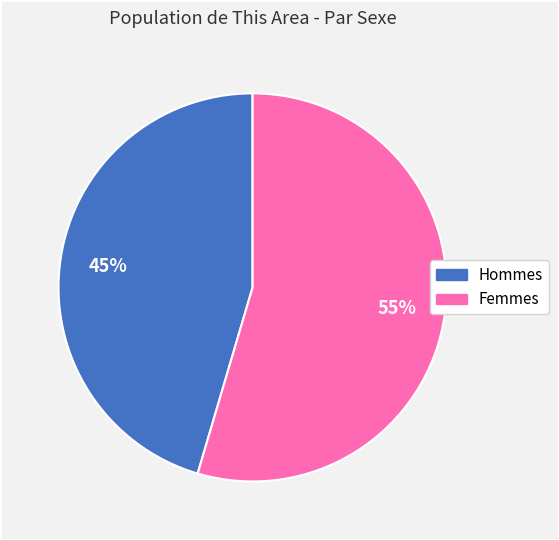

Does any single category account for the majority?

Yes